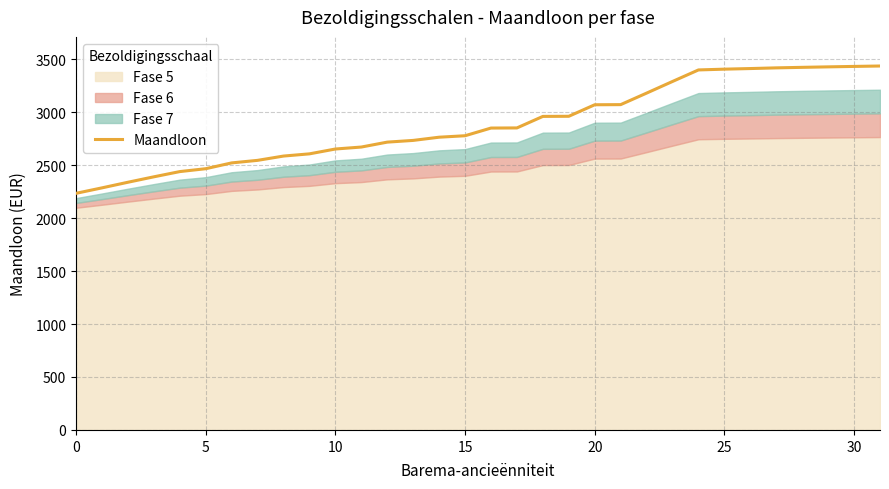

What is the difference between the maximum and second lowest values?

1150.7